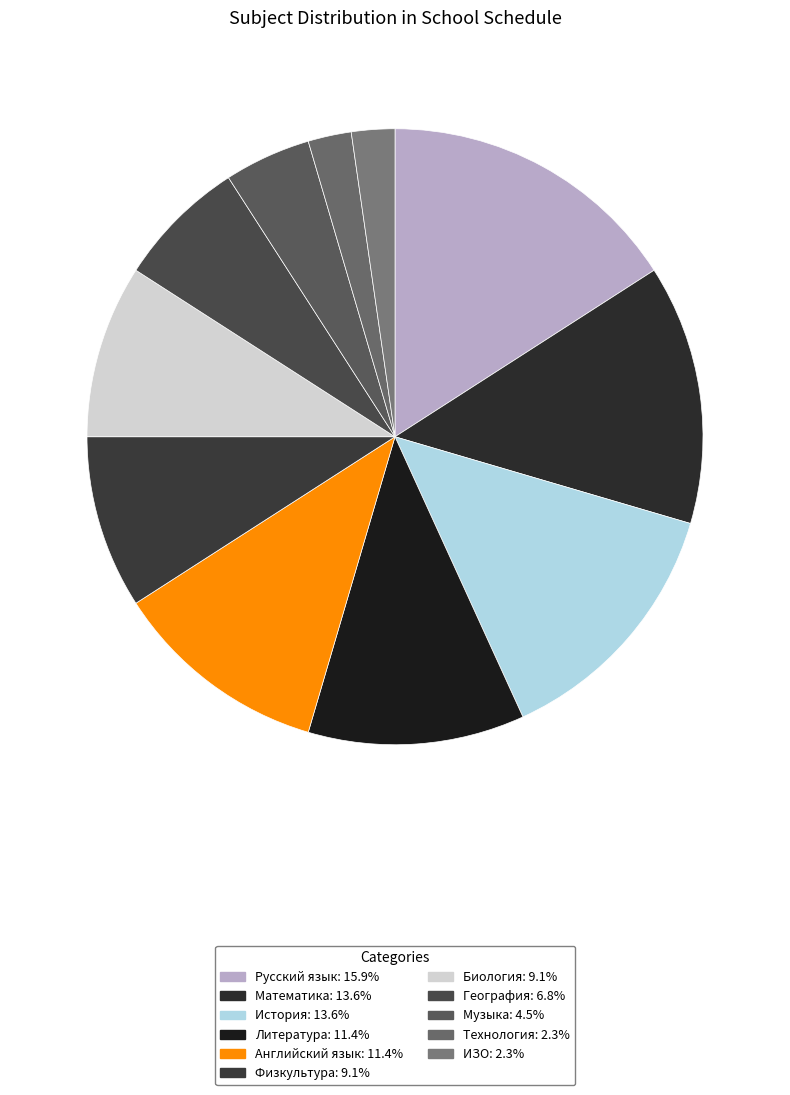

Which has a higher value, География or Биология?

Биология